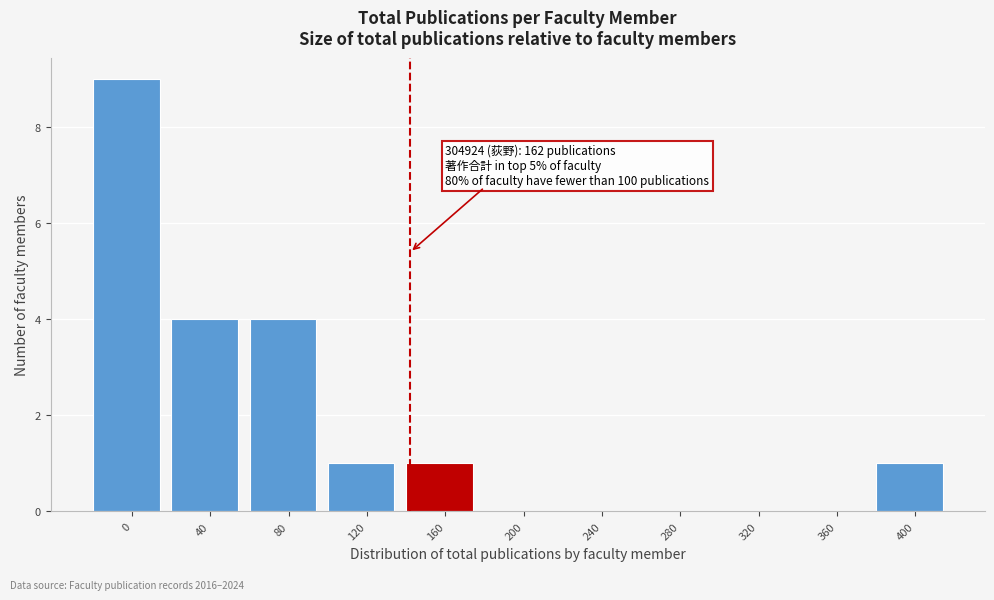

Reading left to right, transcribe all the data shown in this chart.

0=9	40=4	80=4	120=1	160=1	200=0	240=0	280=0	320=0	360=0	400=1